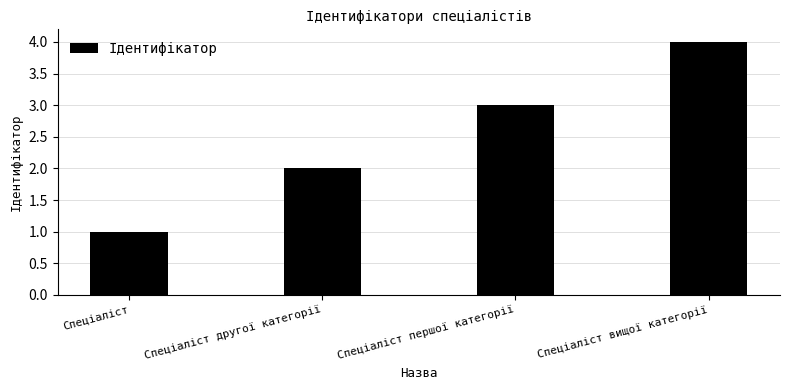

What is the approximate value at Спеціаліст першої категорії?

3